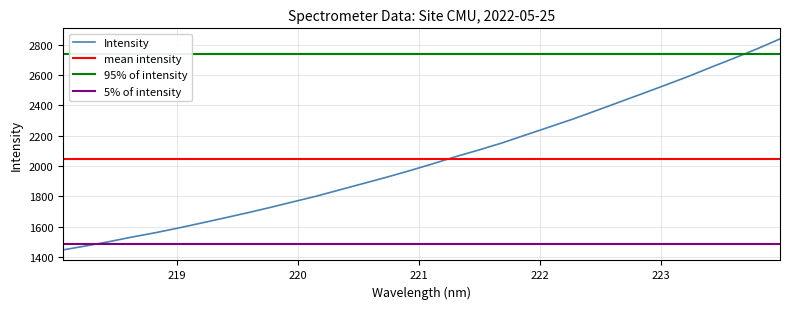

What is the label of the 3rd point from the left?

218.442